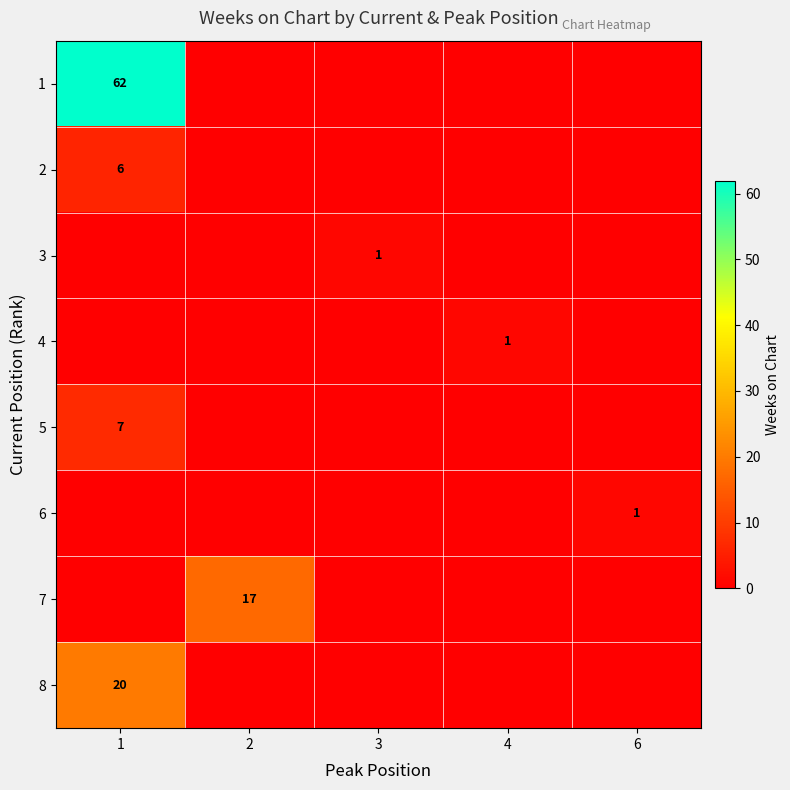

True or false: 4 has a value of 0 at 4.

False